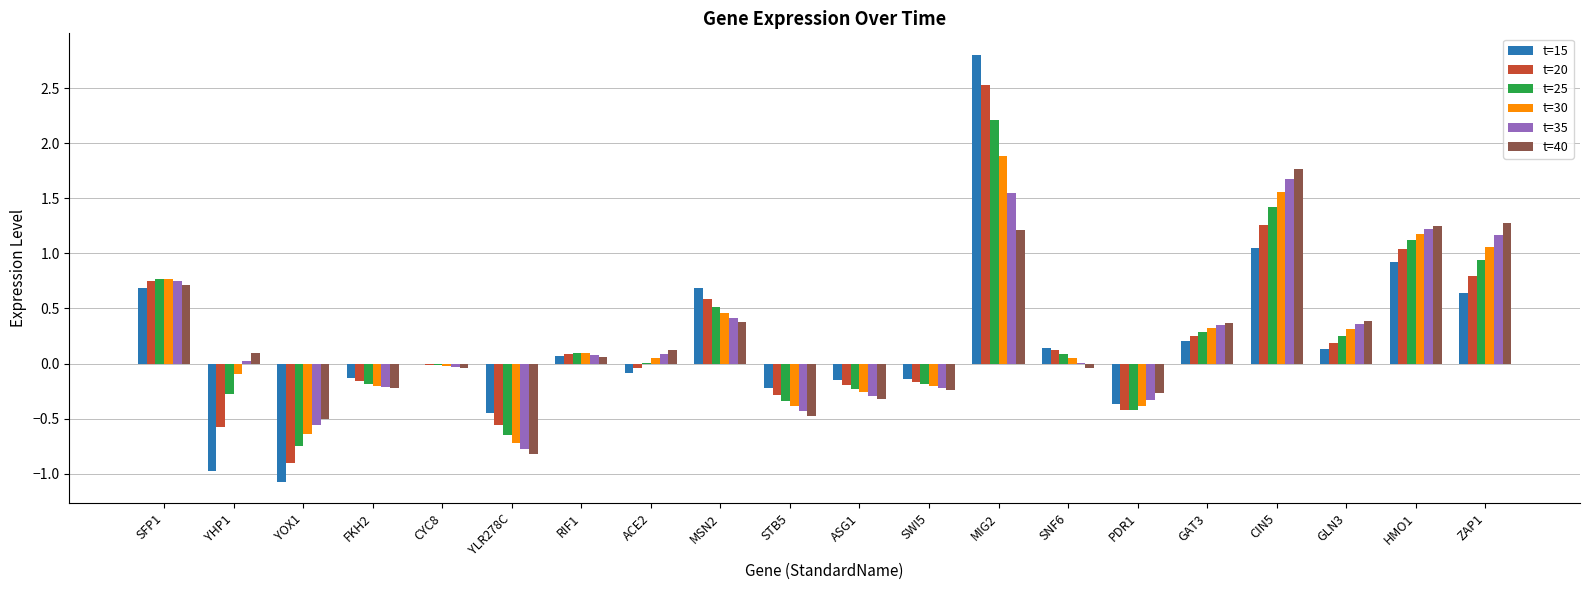

How many positive values does the t=40 series have?

11